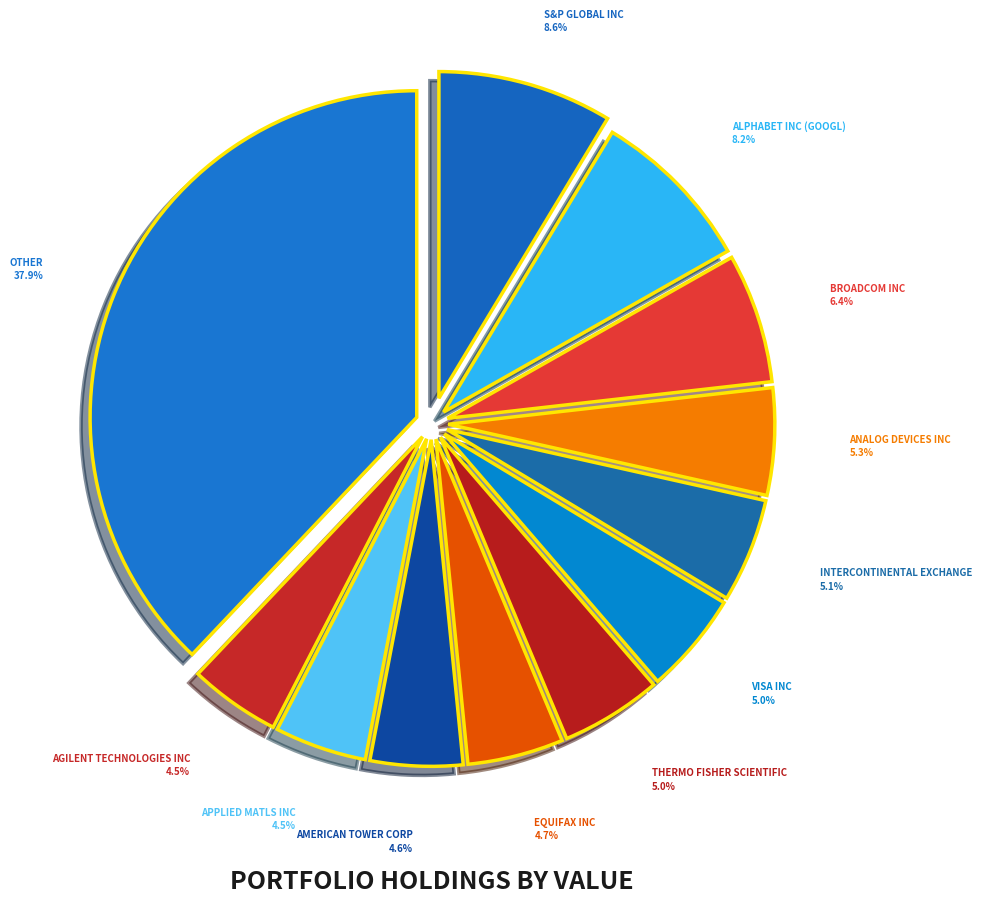

To the nearest percent, what portion does BROADCOM INC represent?

6%